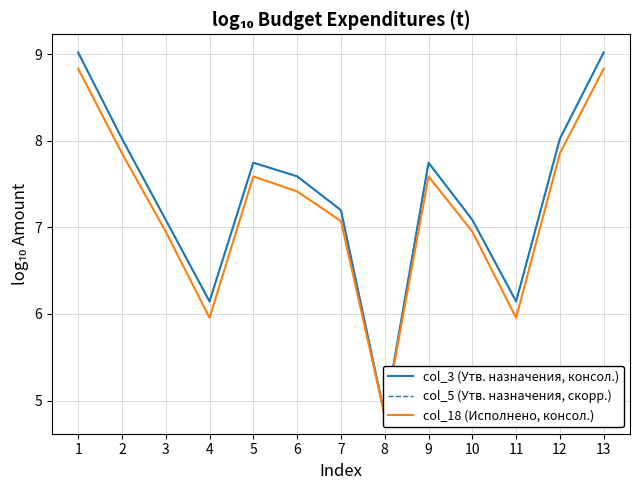

True or false: col_3 (Утв. назначения, консол.) and col_5 (Утв. назначения, скорр.) cross at least once.

False